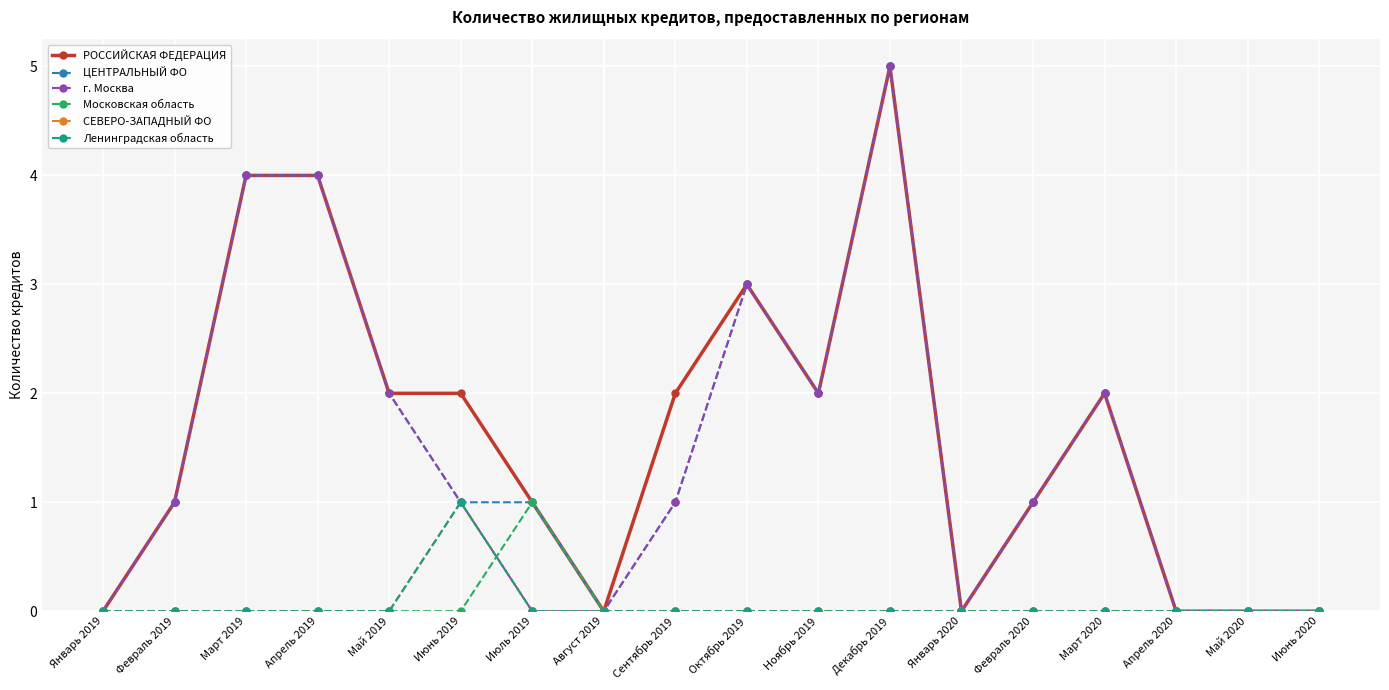

What is the value of the г. Москва point at the 6th from the left?

1